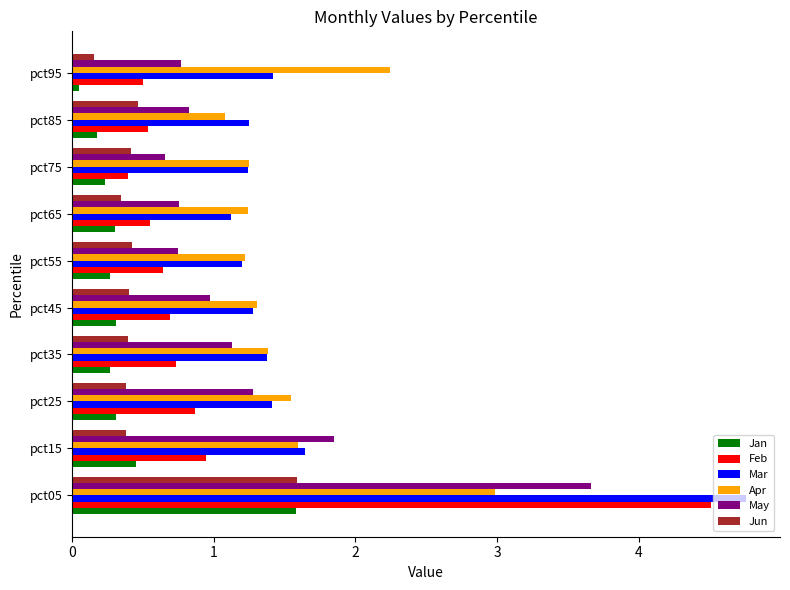

Which label corresponds to the smallest value in the chart?

pct95